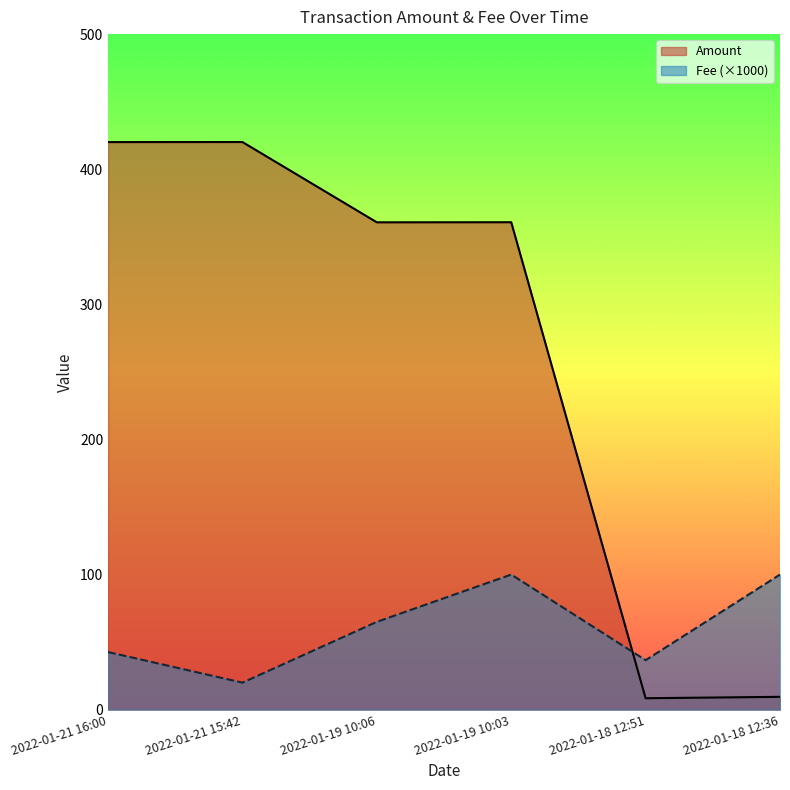

At which category does the chart reach its minimum across all series?

2022-01-18 12:51